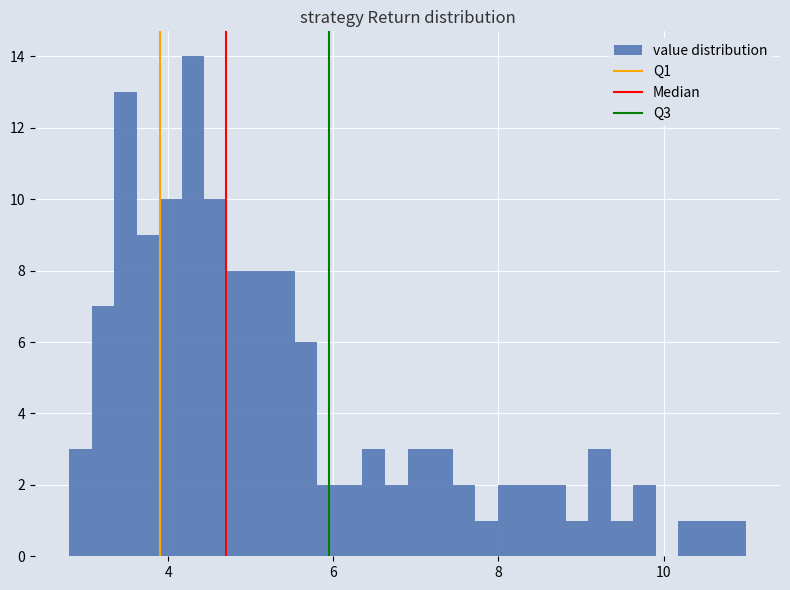

Around what value on the x-axis is the tallest bar? Give the approximate position of its centre, as read against the axis.

4.4